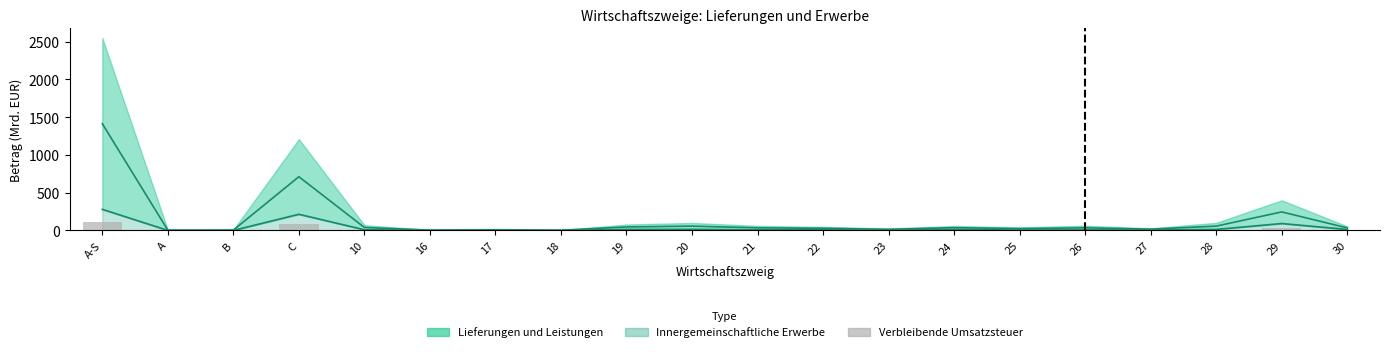

Which series has the largest range (max minus min)?

Lieferungen und Leistungen